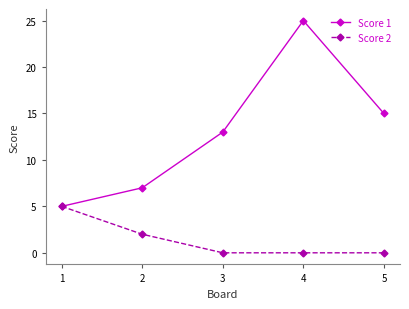

True or false: Score 1 has more than 0 points higher than both neighbors.

True